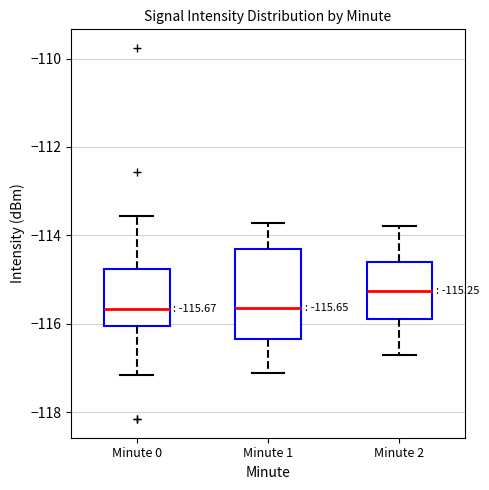

Which box is the tallest, from its lower edge to its upper edge?

Minute 1